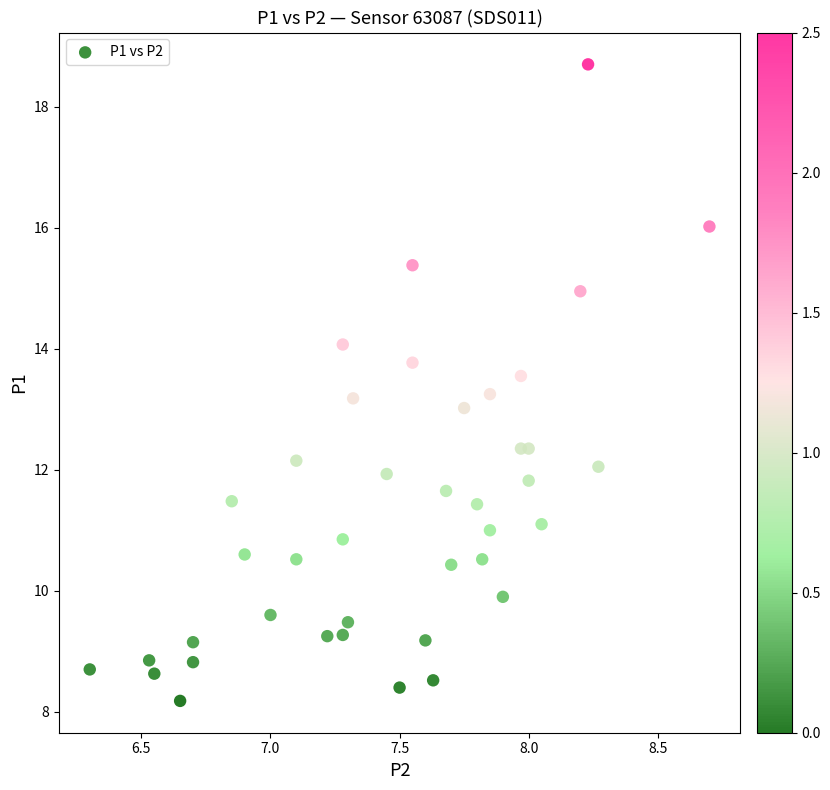

What is the range of X values (max minus min)?

2.4